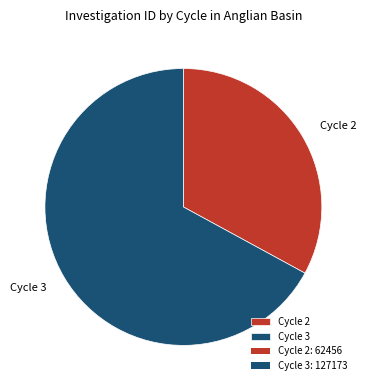

Which slice is the smallest?

Cycle 2